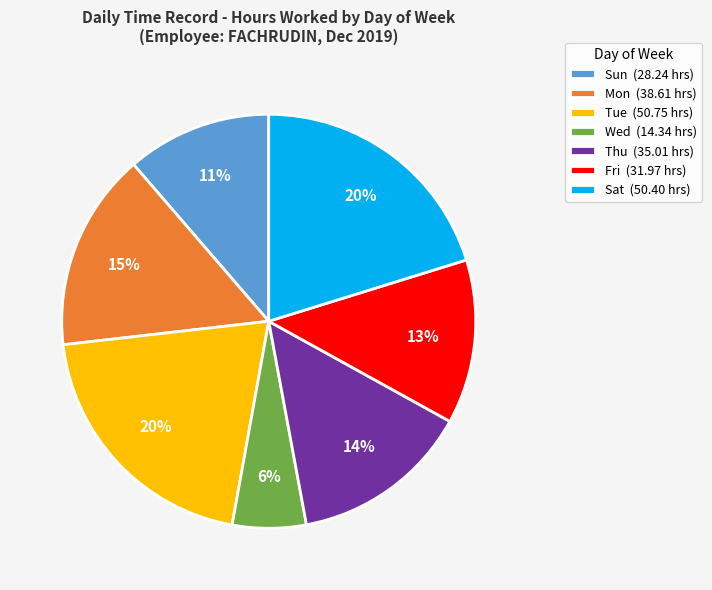

True or false: Sat accounts for 27% of the total.

False